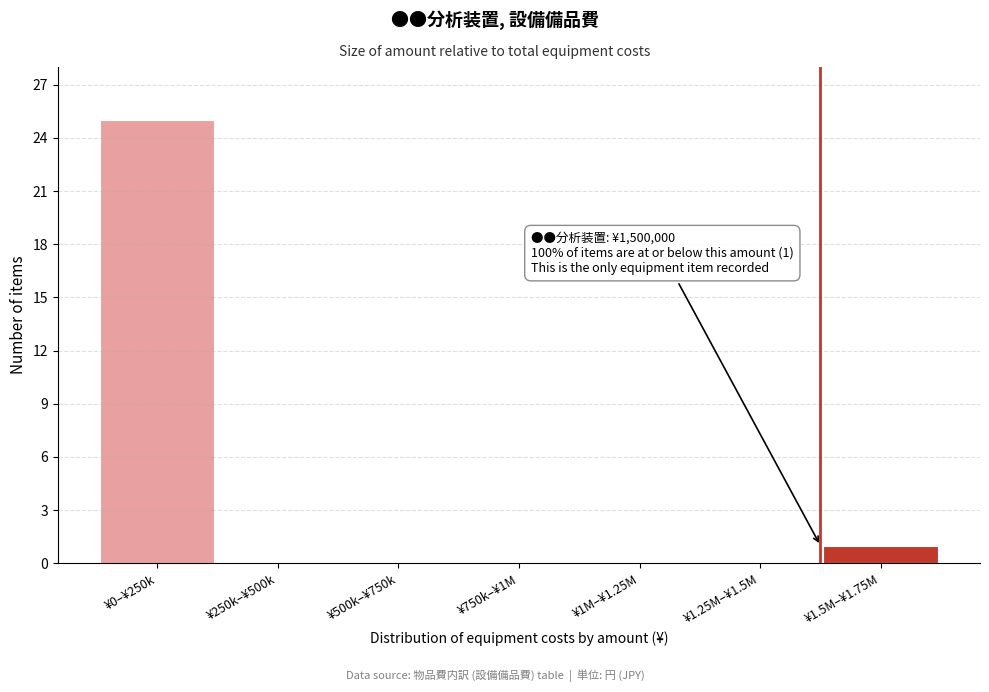

Reading left to right, transcribe all the data shown in this chart.

¥0–¥250k=25	¥250k–¥500k=0	¥500k–¥750k=0	¥750k–¥1M=0	¥1M–¥1.25M=0	¥1.25M–¥1.5M=0	¥1.5M–¥1.75M=1